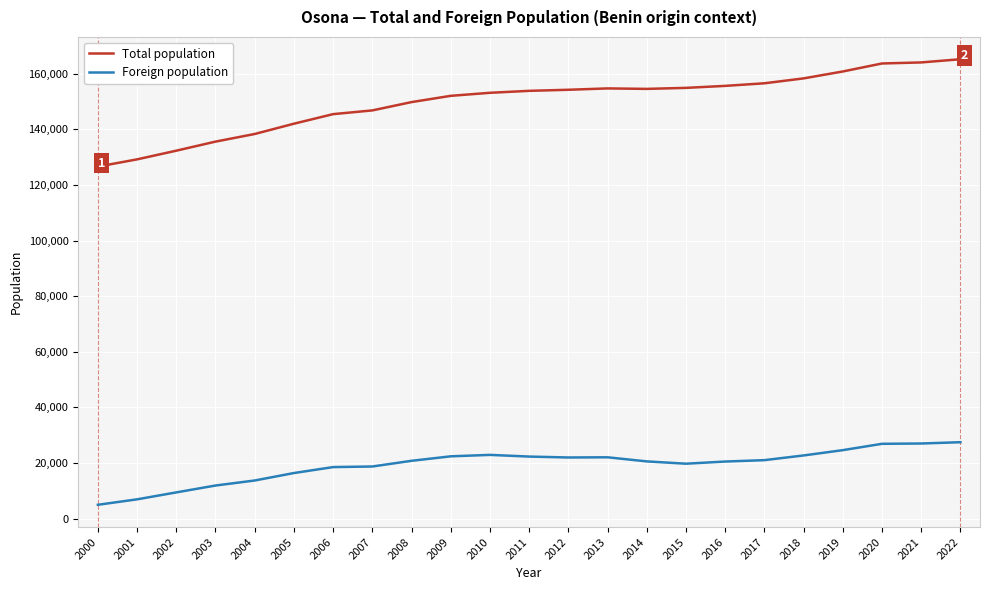

What is the spread (max minus min) of values at 2009?

129692